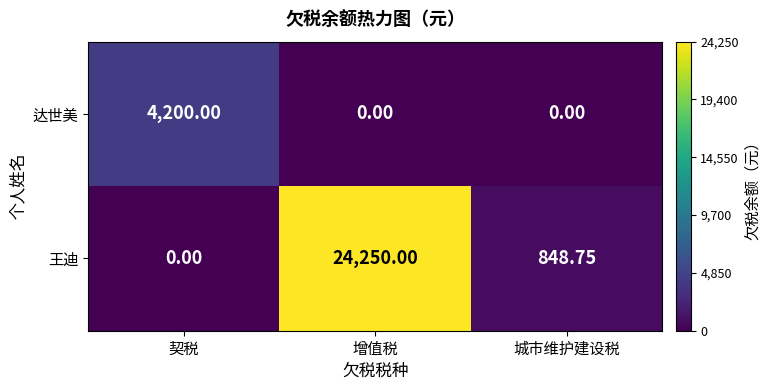

Rank the series by their average value, from lowest to highest.

达世美, 王迪